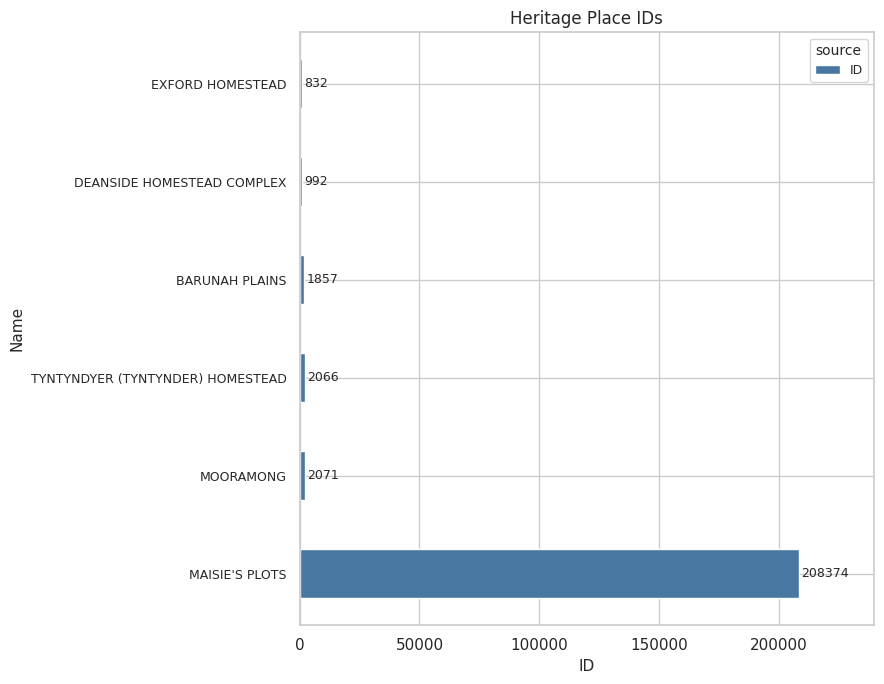

Reading top to bottom, what are all the values shown in this chart?

EXFORD HOMESTEAD=832	DEANSIDE HOMESTEAD COMPLEX=992	BARUNAH PLAINS=1857	TYNTYNDYER (TYNTYNDER) HOMESTEAD=2066	MOORAMONG=2071	MAISIE'S PLOTS=208374